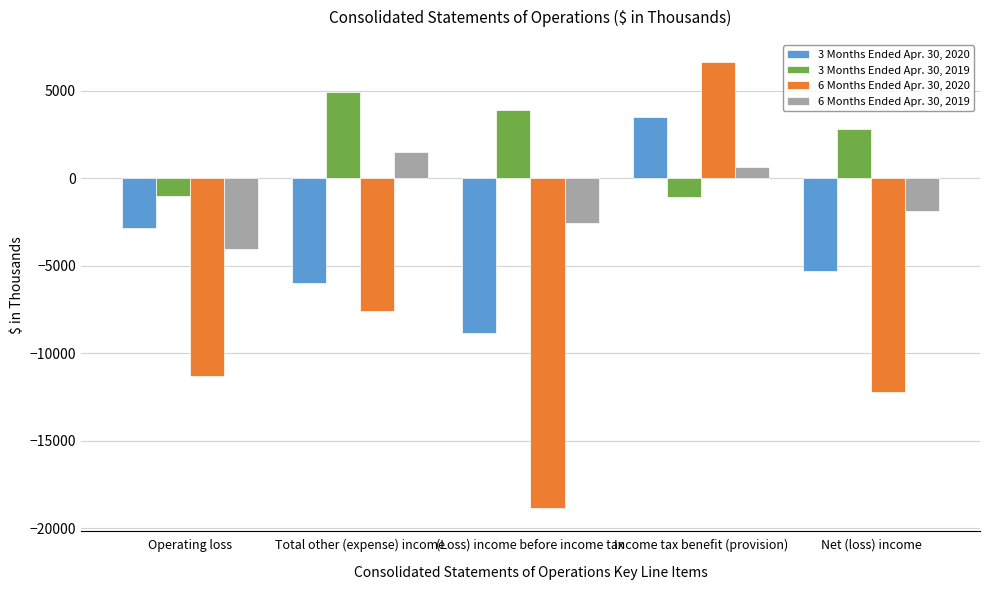

What is the difference between the highest and lowest values at Income tax benefit (provision)?

7725